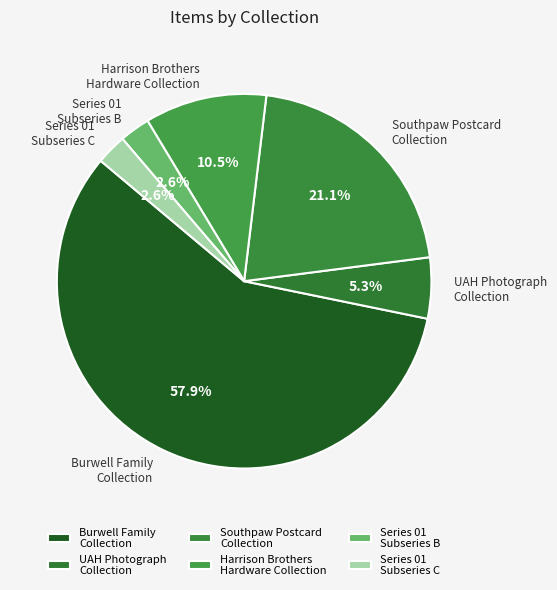

Count the number of slices in the pie.

6